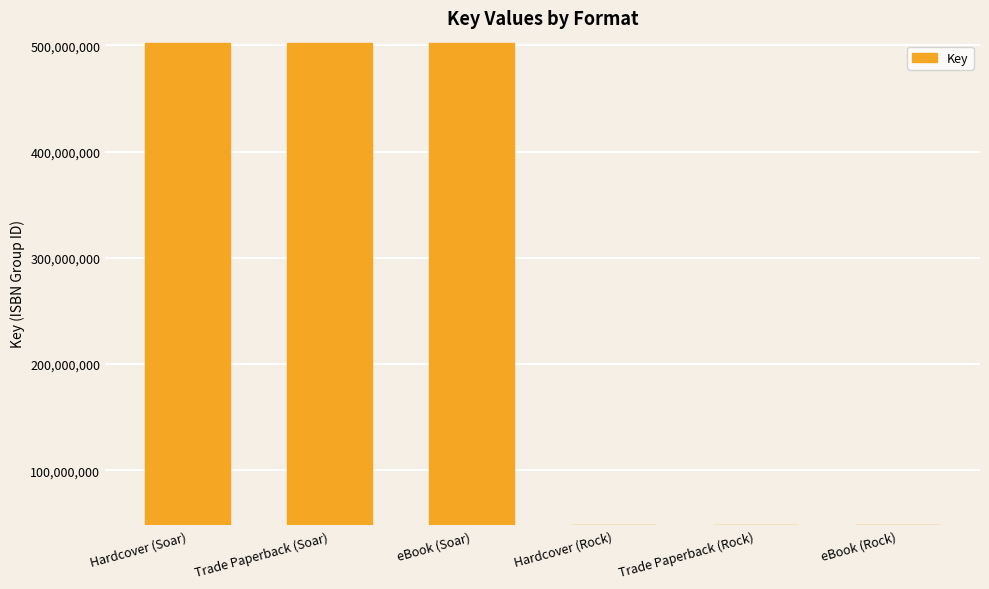

What is the label of the 2nd bar from the right?

Trade Paperback (Rock)